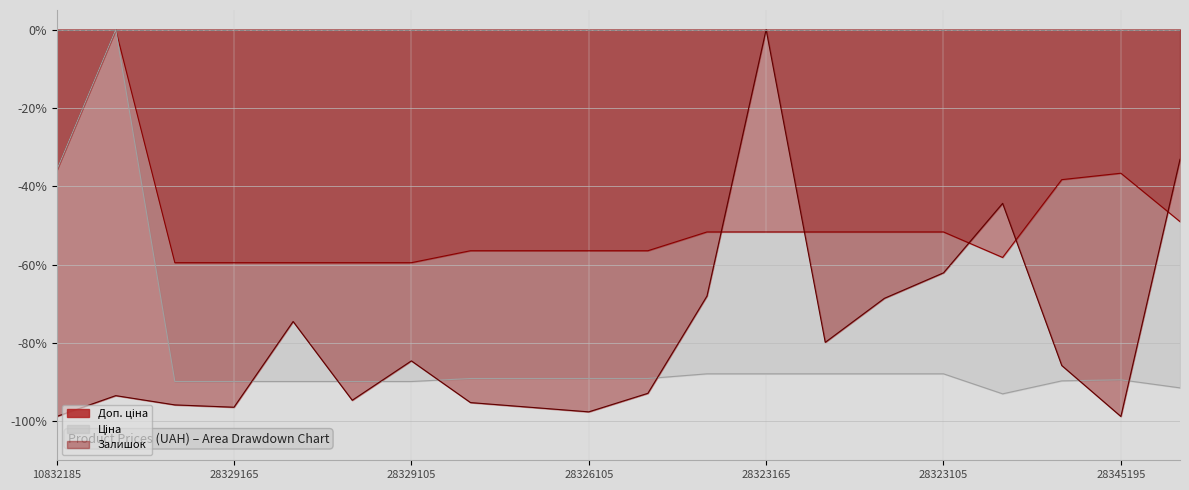

The value of Залишок at 28329105 is -84.6. True or false?

True